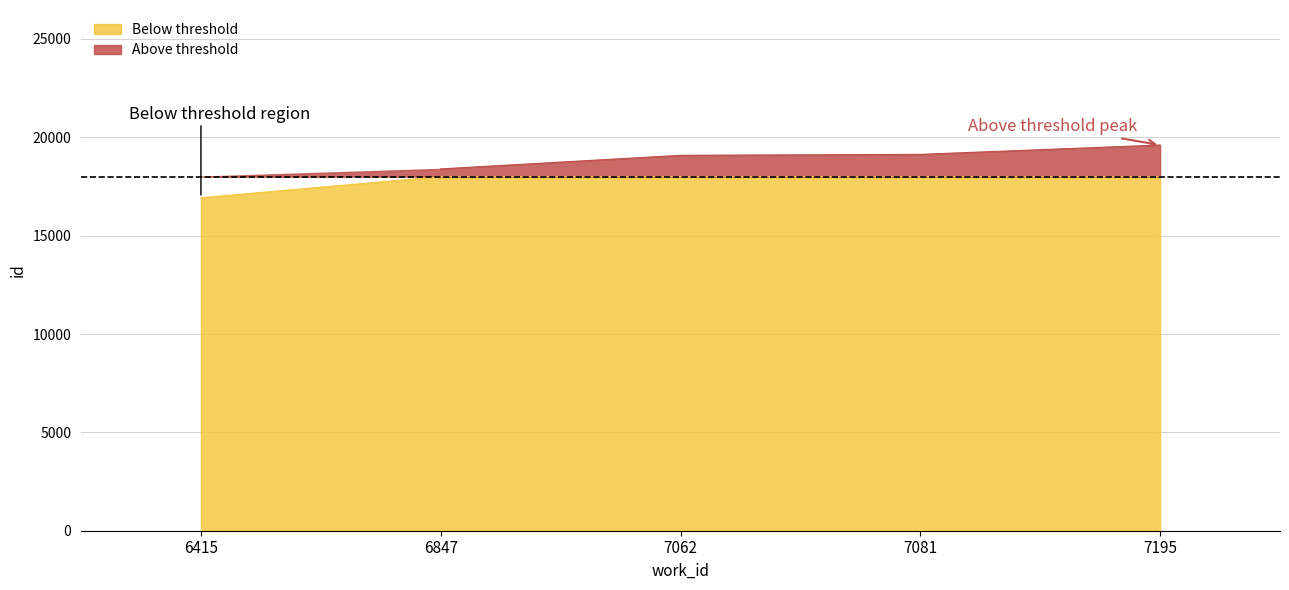

What is the greatest value displayed?

19608